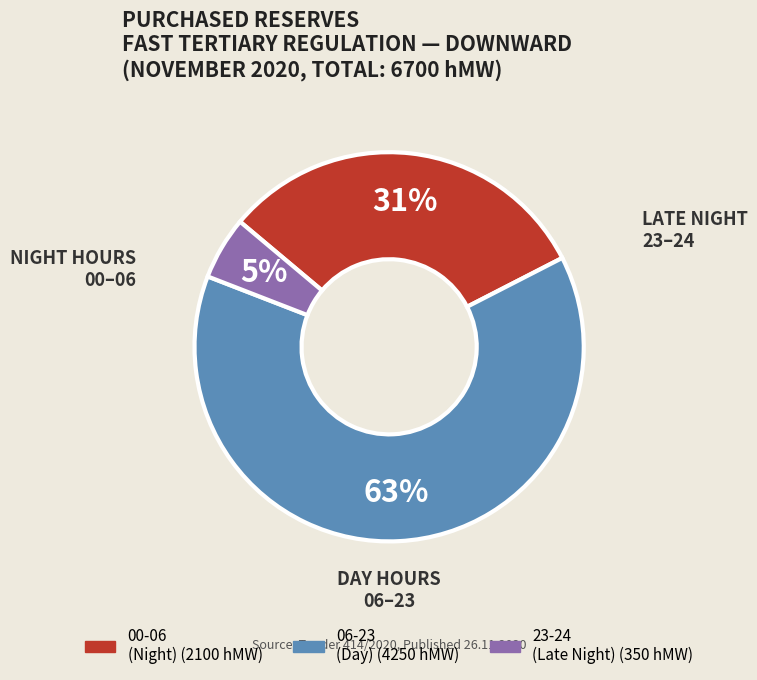

Does any single category account for the majority?

Yes